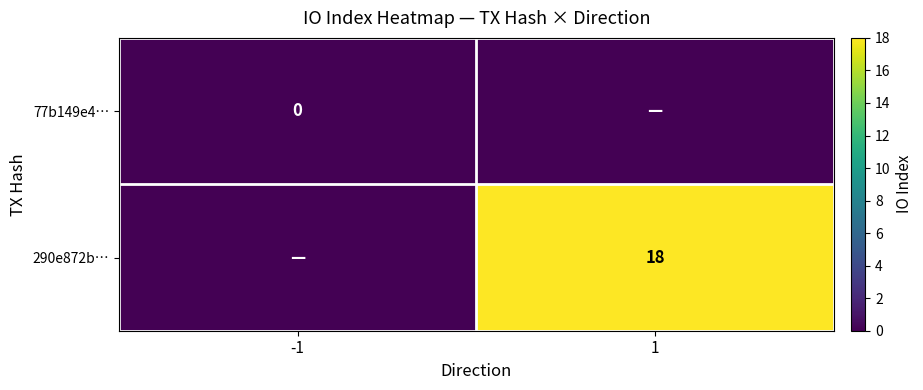

True or false: 290e872b… has a value of 12 at 1.

False